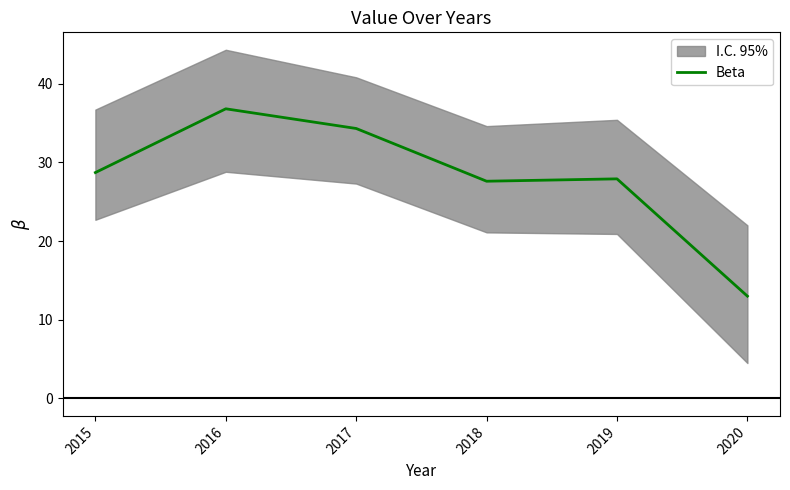

Reading left to right, list all the values displayed in this chart.

2015=28.7	2016=36.8	2017=34.3	2018=27.6	2019=27.9	2020=13.0